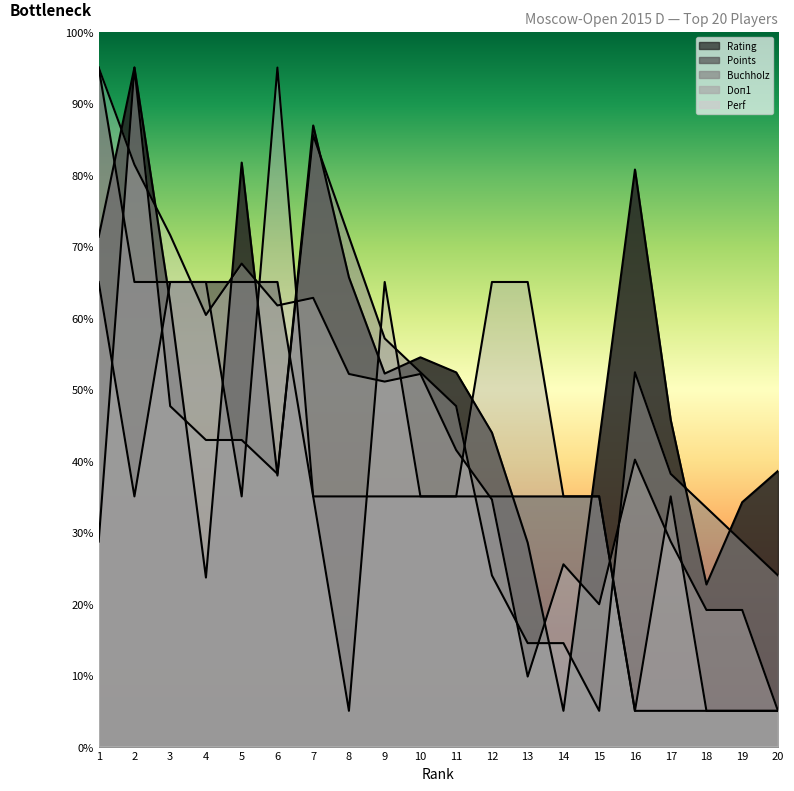

What is the difference between the highest and lowest values at 5?

46.7